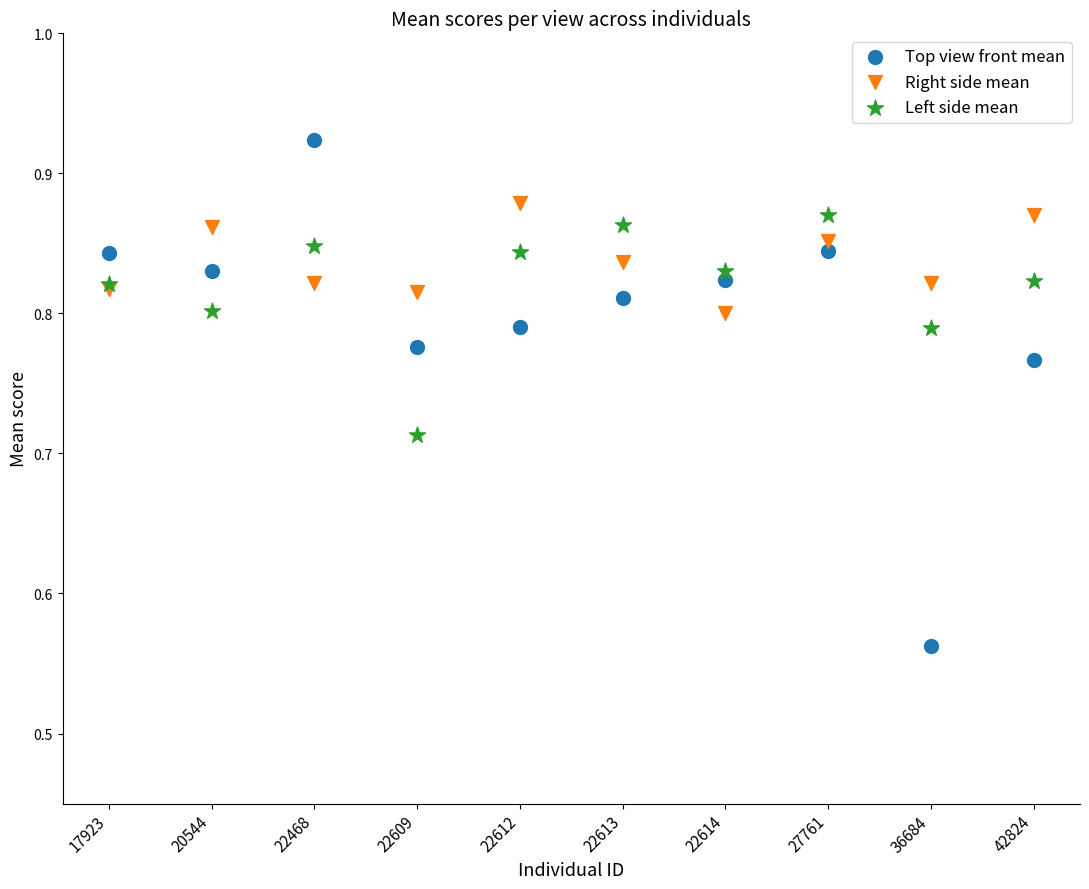

Which series has the largest Y range (max minus min)?

Top view front mean